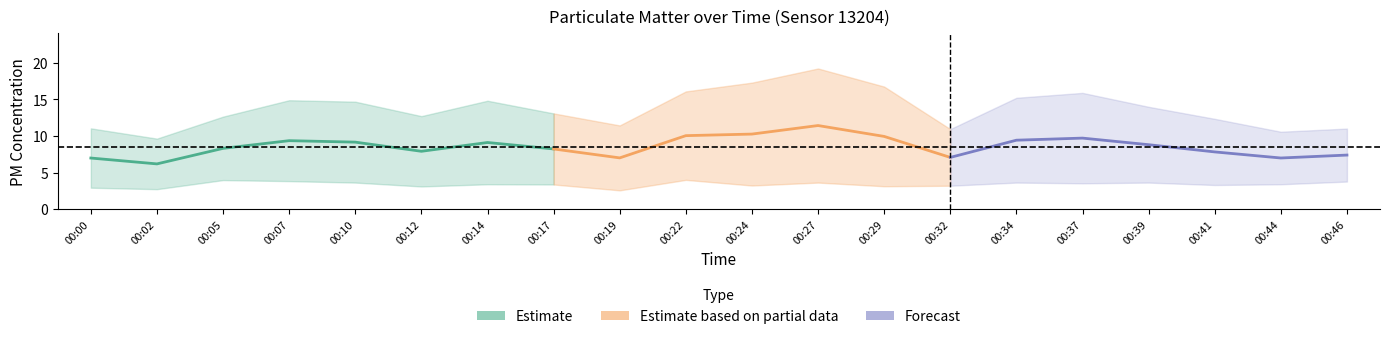

Does the chart have visible grid lines?

No